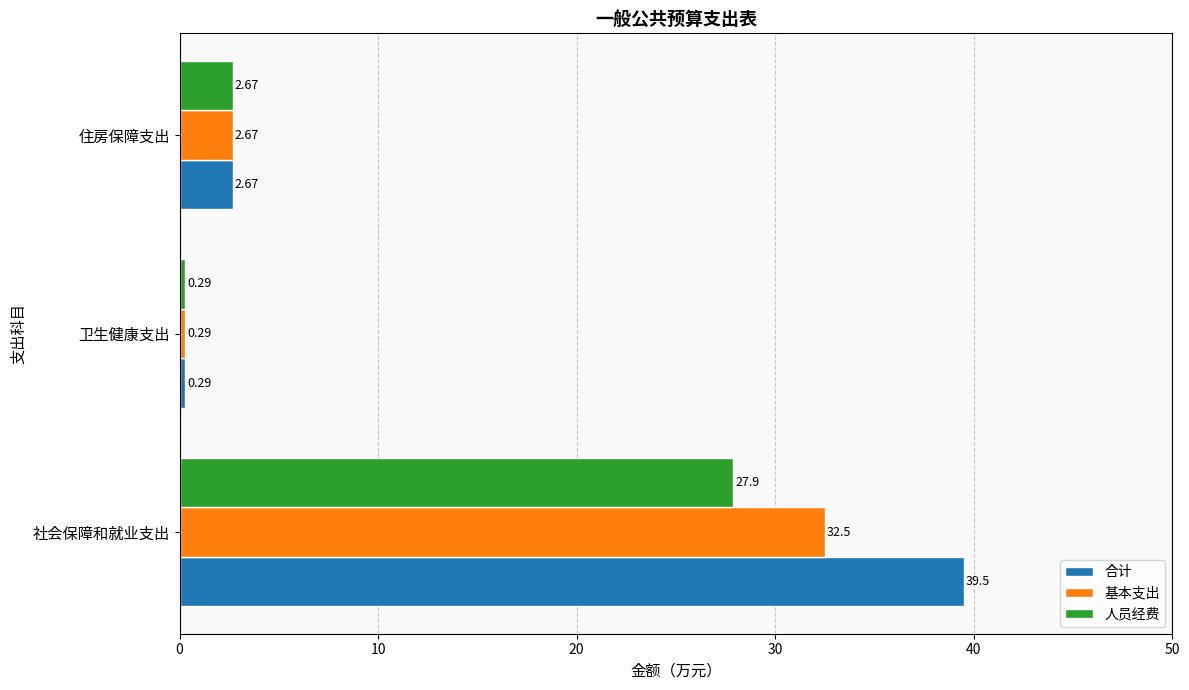

Which series changed the most between 社会保障和就业支出 and 住房保障支出?

合计